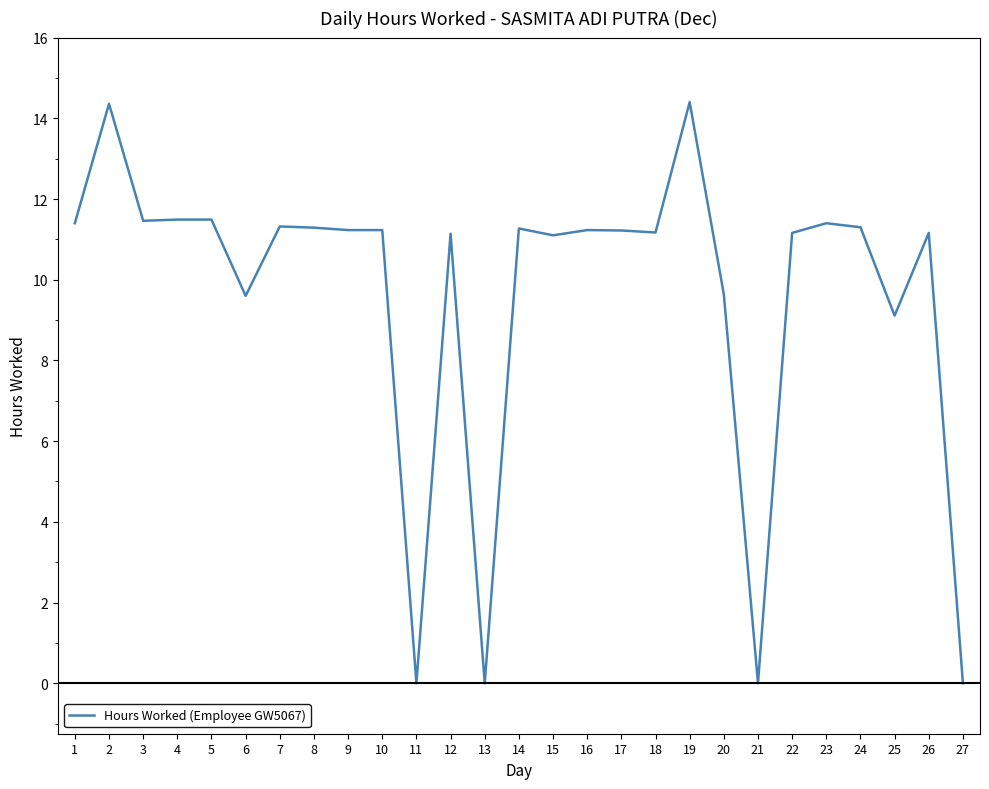

What is the greatest value displayed?

14.4